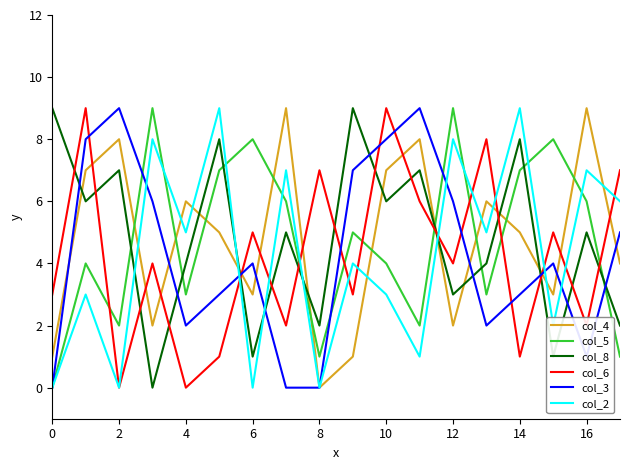

Which series ends up on top after the final intersection of col_8 and col_6?

col_6